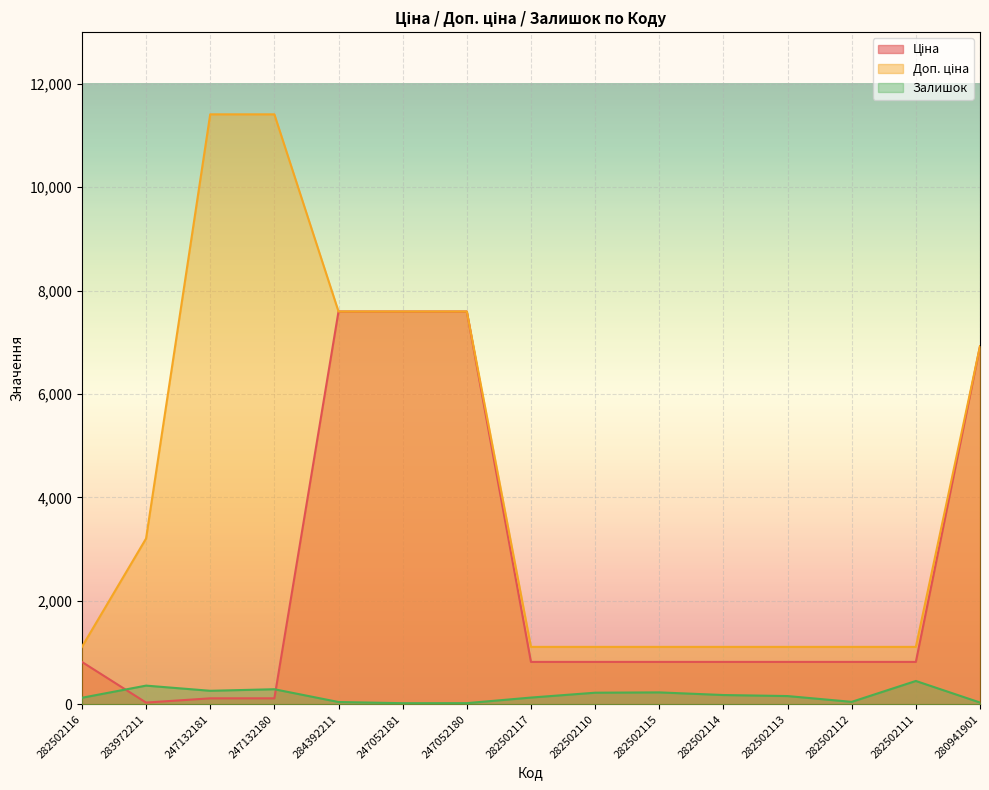

What is the label of the 8th point from the left?

282502117